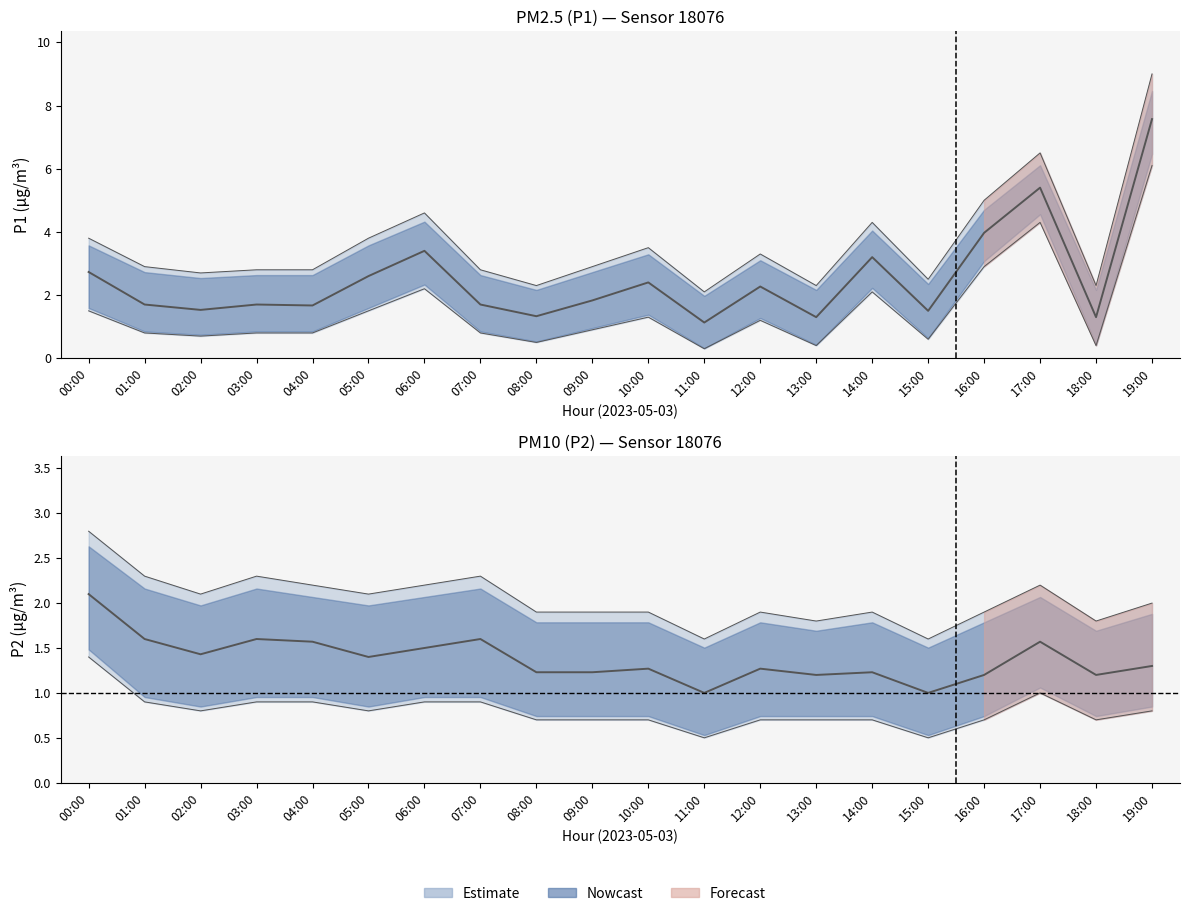

Which has a higher value, 00:00 or 07:00?

00:00